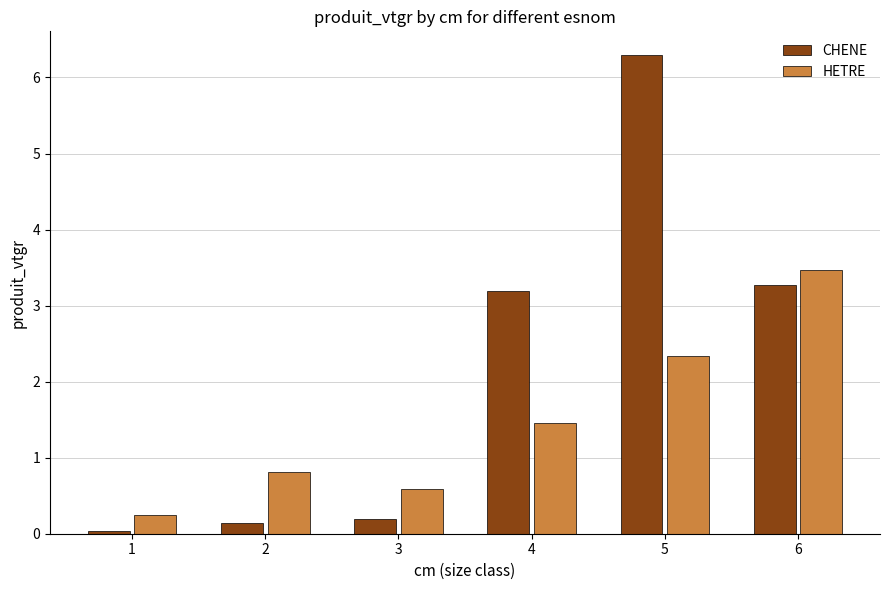

What is the spread (max minus min) of values at 1?

0.2